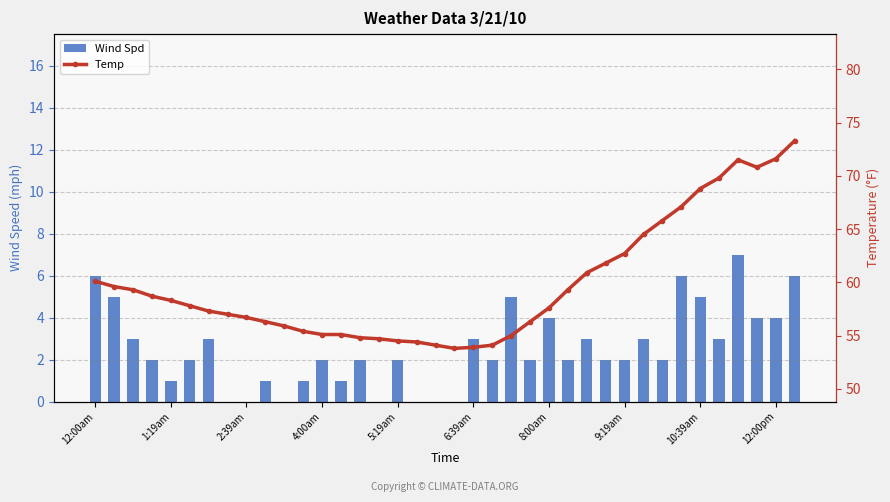

What is the value of the Temp bar at the 27th from the left?

60.9